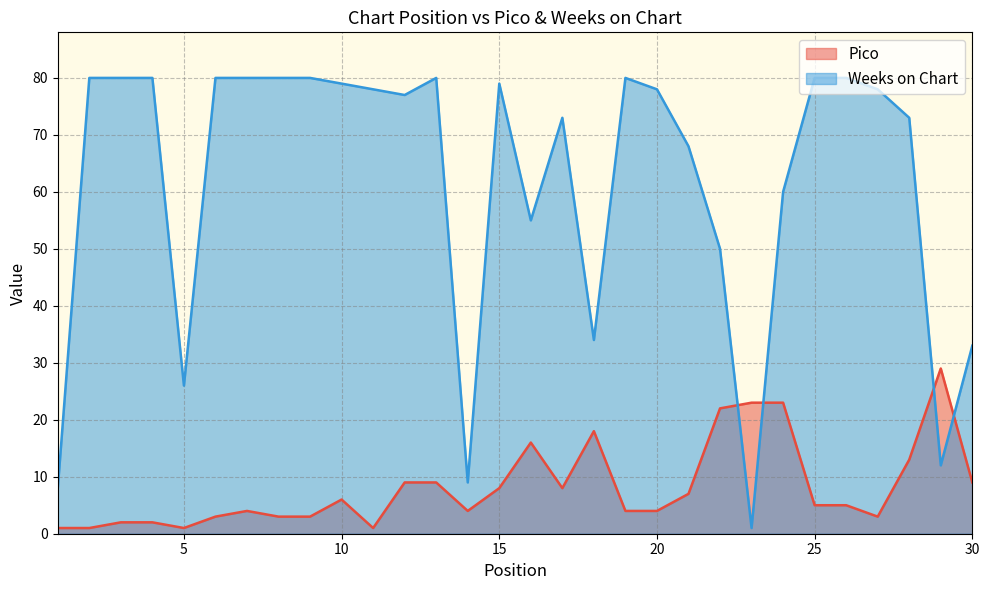

What are all the series names shown in the legend?

Pico, Weeks on Chart